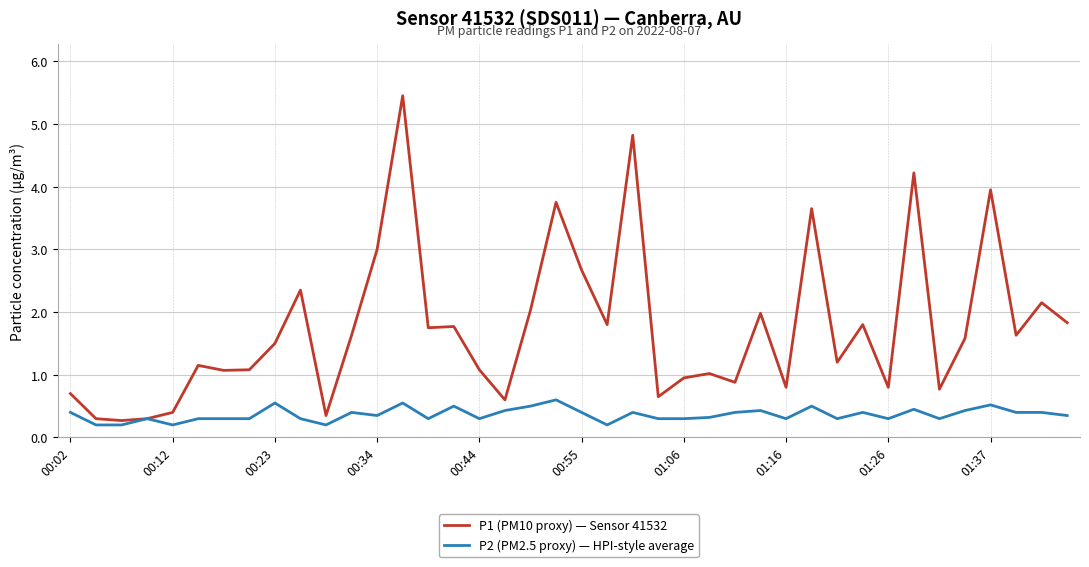

Rank the series by their maximum value, from lowest to highest.

P2 (PM2.5 proxy) — HPI-style average, P1 (PM10 proxy) — Sensor 41532